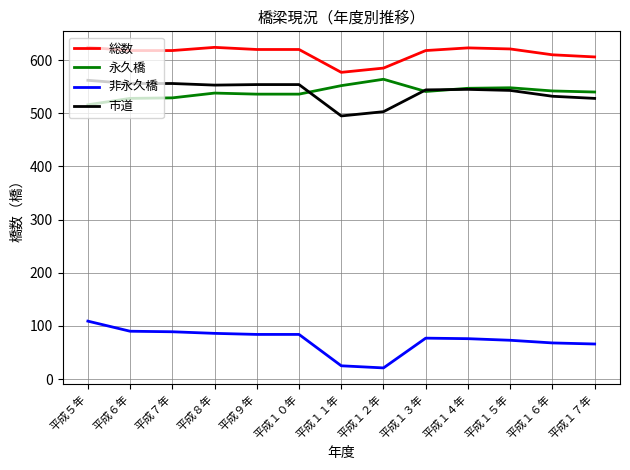

What is the total value across all series at 平成５年?

1811